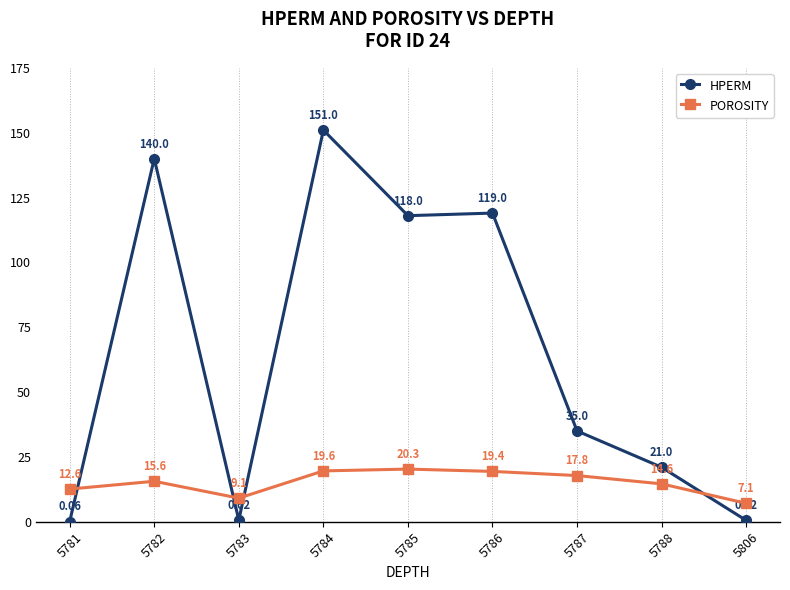

List the series in order of their overall mean, lowest first.

POROSITY, HPERM